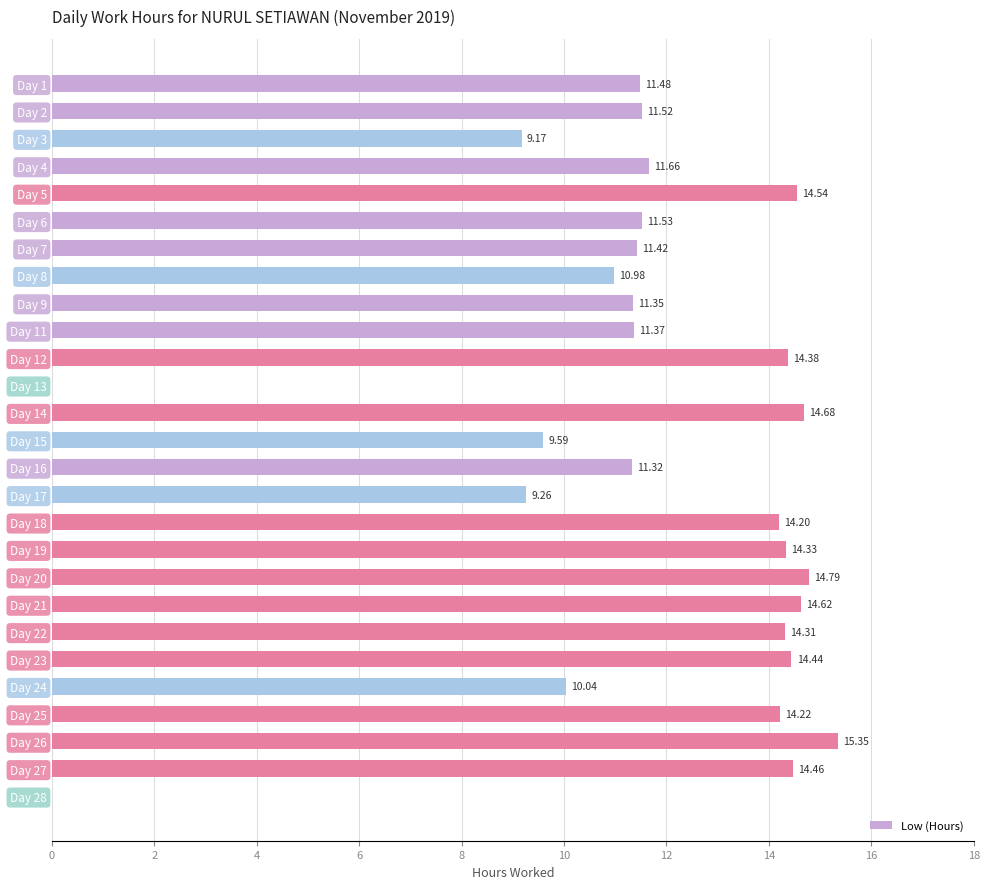

What is the sum of the values at Day 3 and Day 26?

24.5